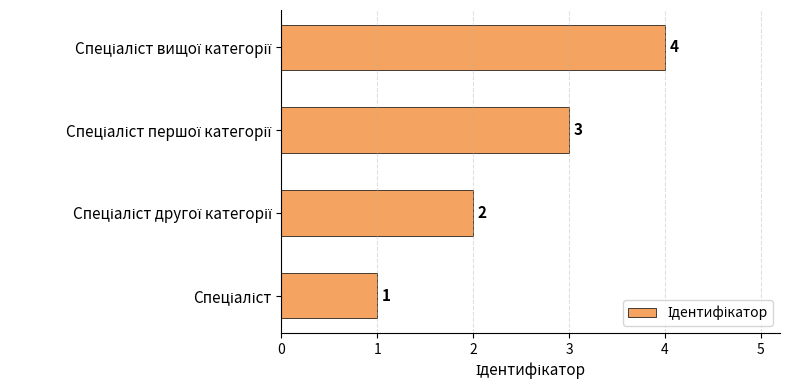

What is the difference between the maximum and minimum values?

3